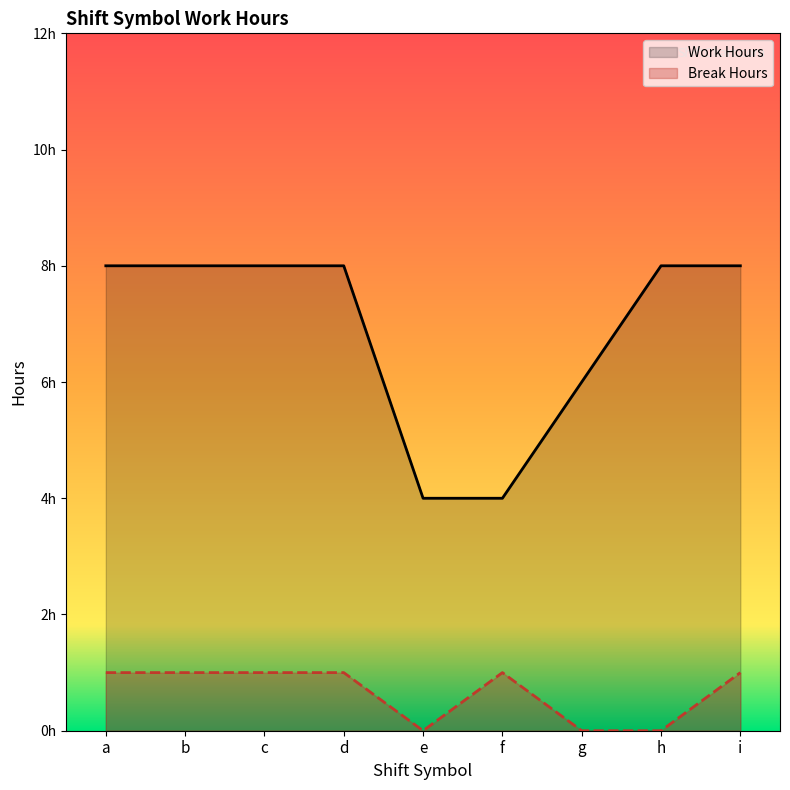

How many lines are shown in the chart?

2